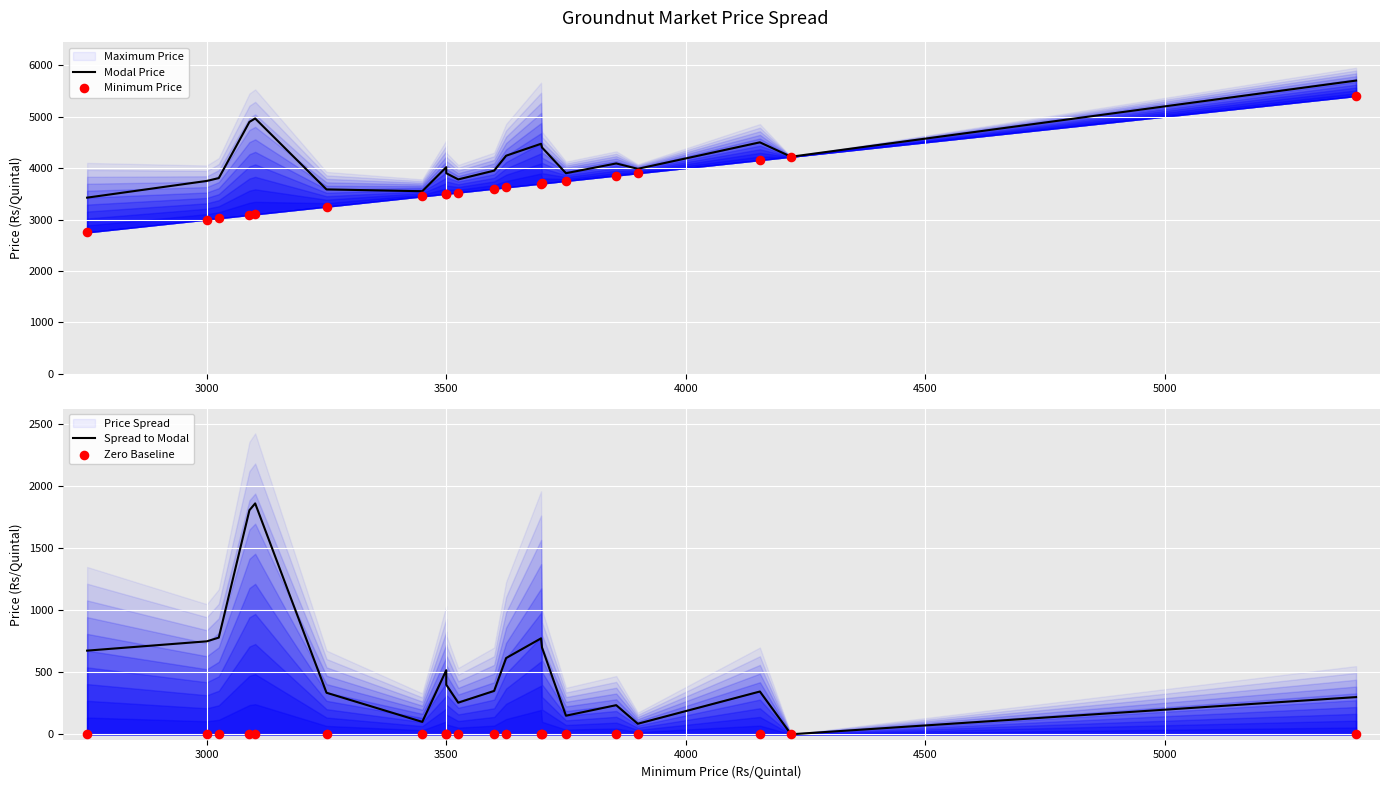

Which series has the widest spread of Y values?

Minimum Price